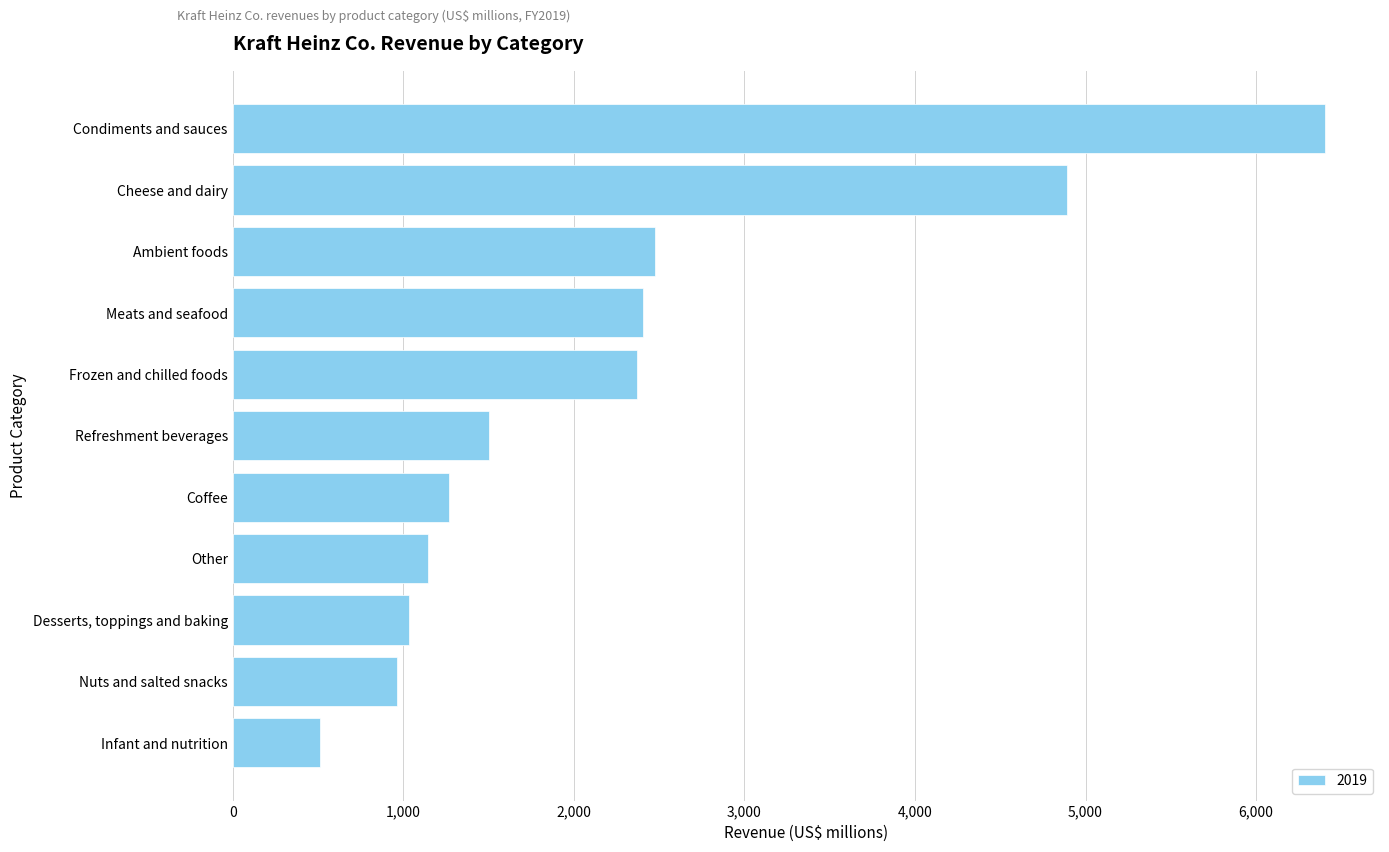

True or false: the data shows 1870 at Other.

False